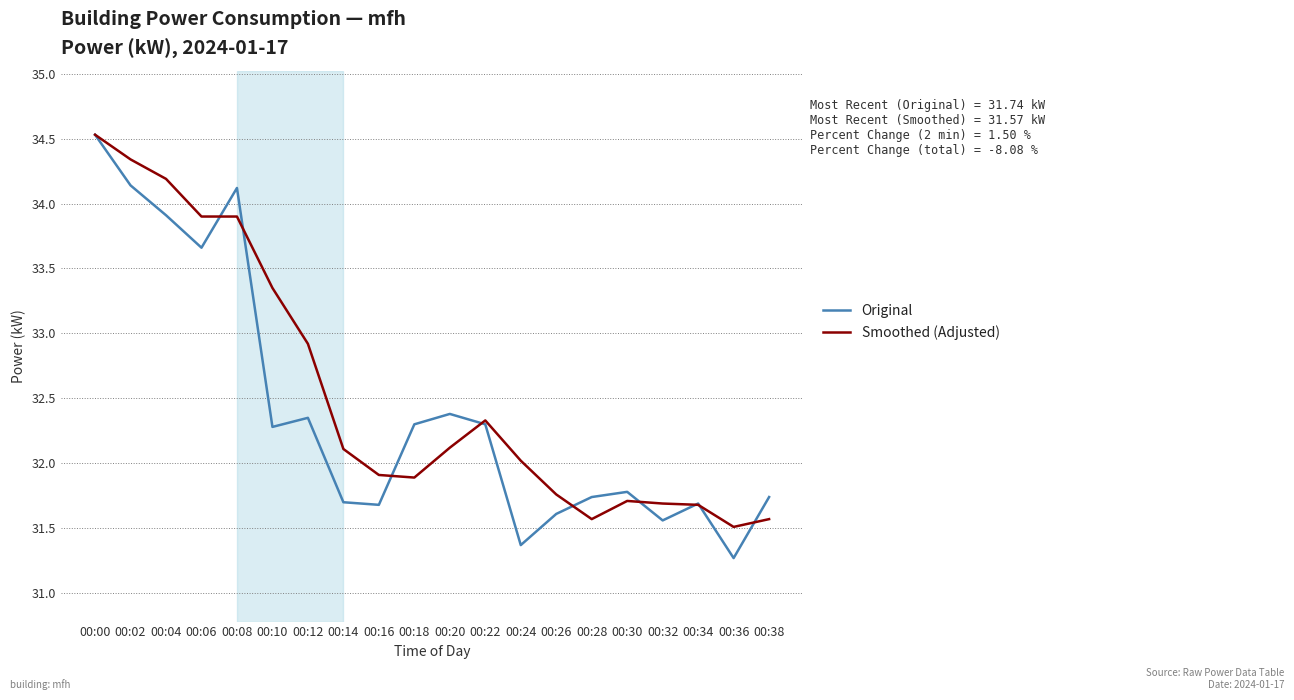

What are all the series names shown in the legend?

Original, Smoothed (Adjusted)